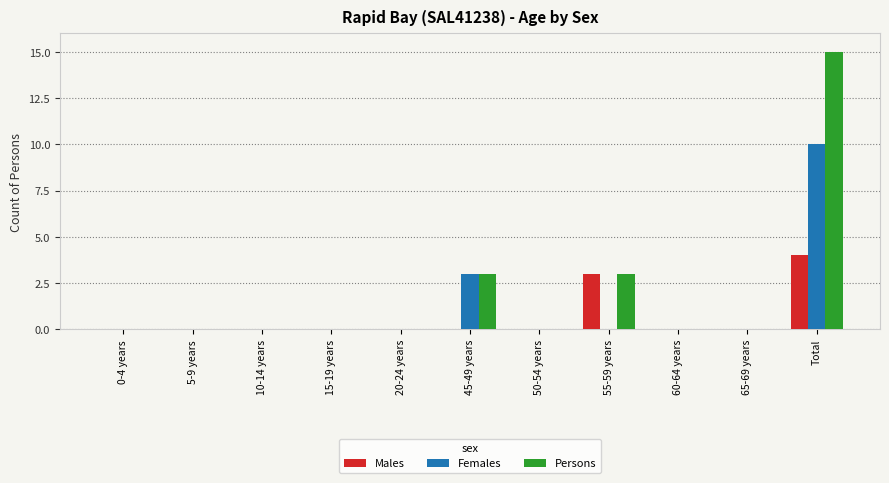

Which series has the largest total across all categories?

Persons